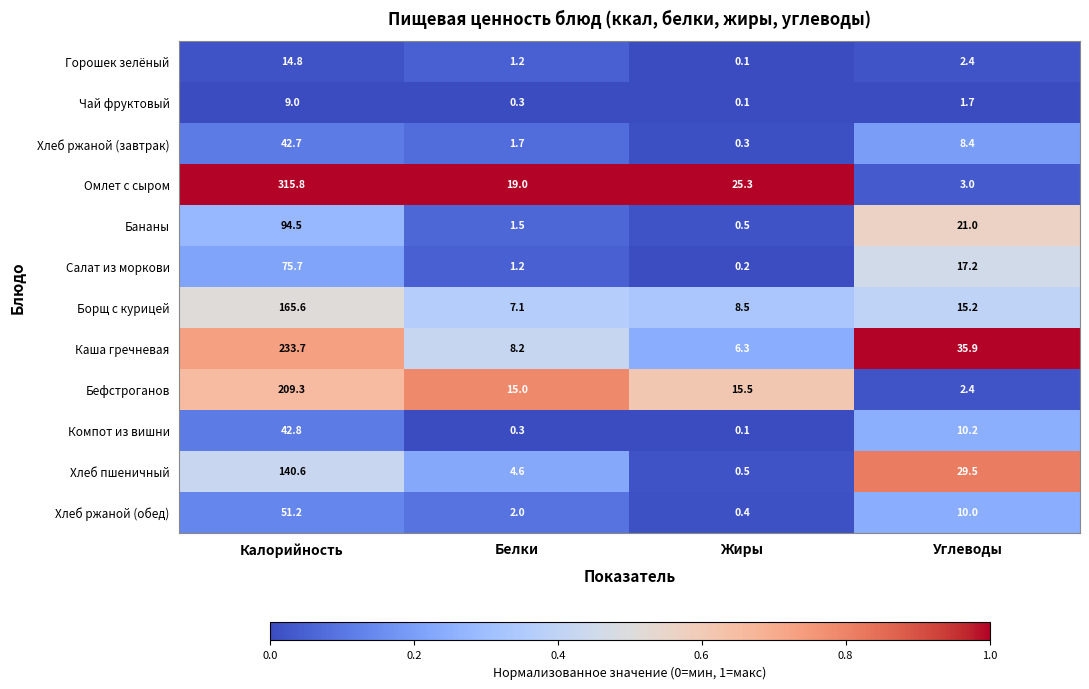

Rank the series by their maximum value, from lowest to highest.

Чай фруктовый, Горошек зелёный, Хлеб ржаной (завтрак), Компот из вишни, Хлеб ржаной (обед), Салат из моркови, Бананы, Хлеб пшеничный, Борщ с курицей, Бефстроганов, Каша гречневая, Омлет с сыром